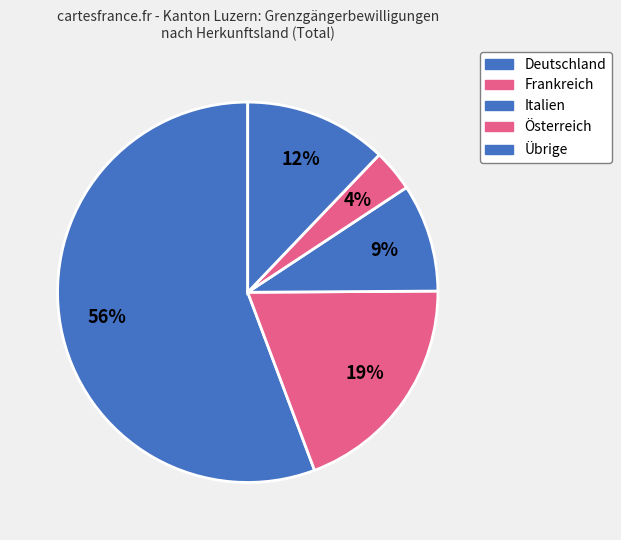

How many slices are in this pie chart?

5